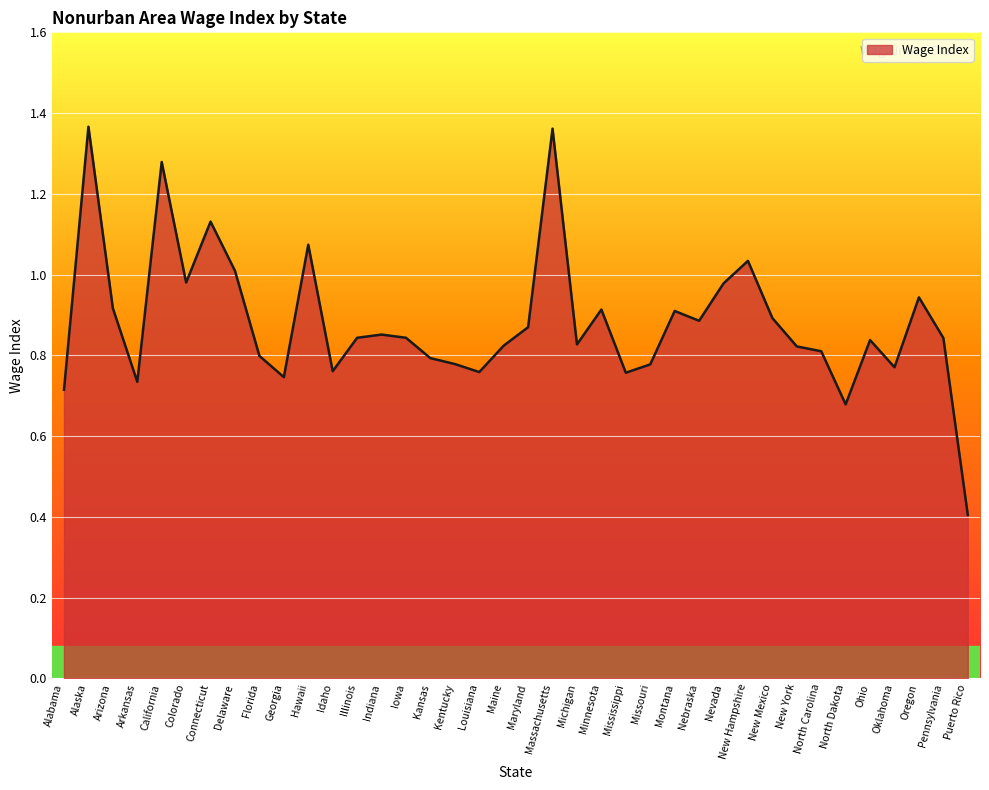

What position from the left is Delaware?

8